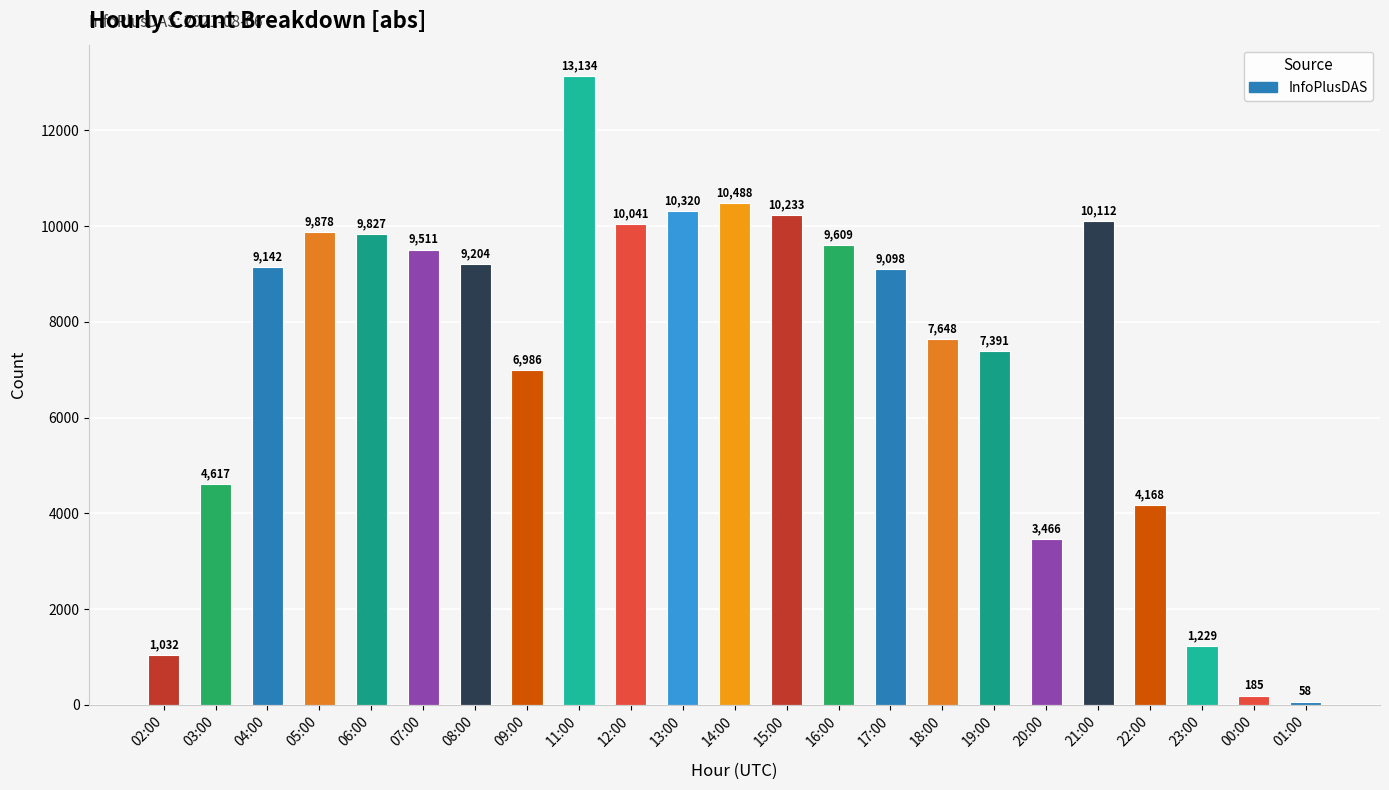

Rank the categories by value from highest to lowest.

11:00, 14:00, 13:00, 15:00, 21:00, 12:00, 05:00, 06:00, 16:00, 07:00, 08:00, 04:00, 17:00, 18:00, 19:00, 09:00, 03:00, 22:00, 20:00, 23:00, 02:00, 00:00, 01:00